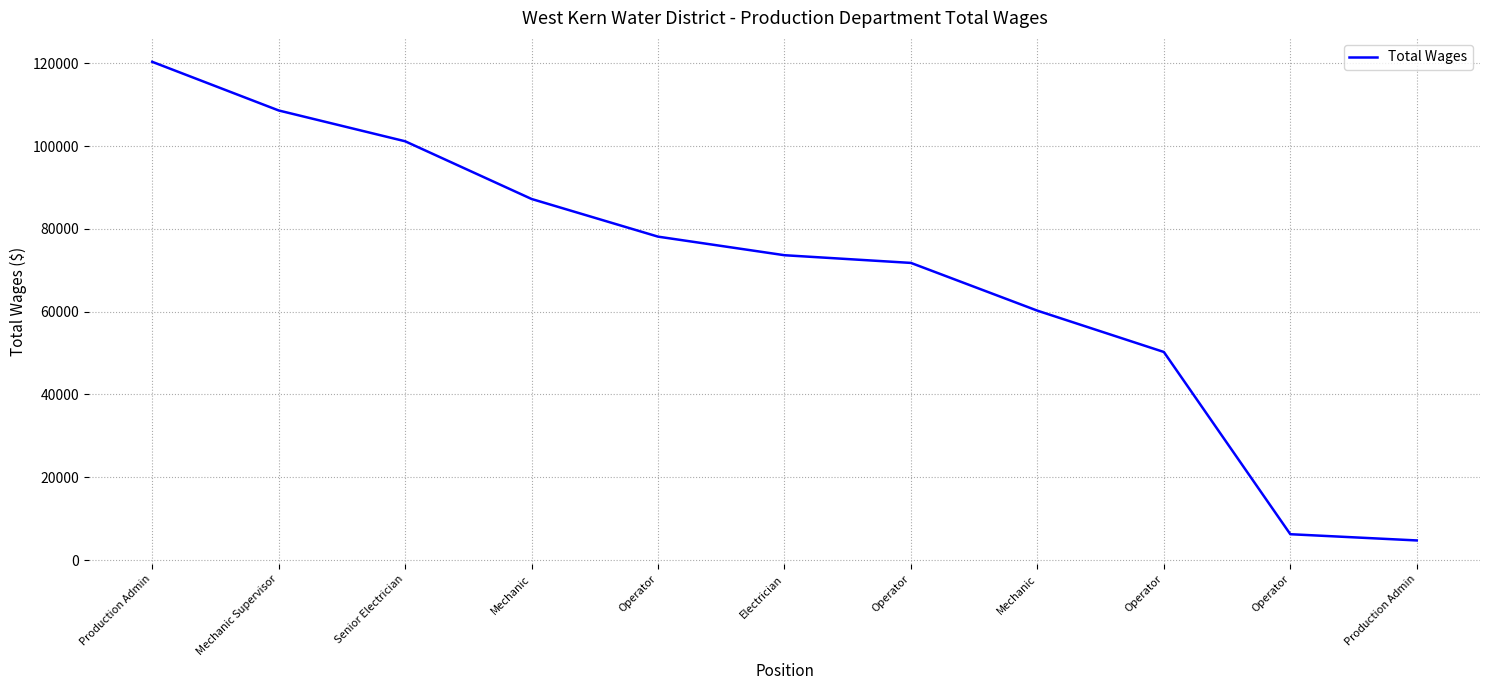

Does the chart display data point markers on the line(s)?

No